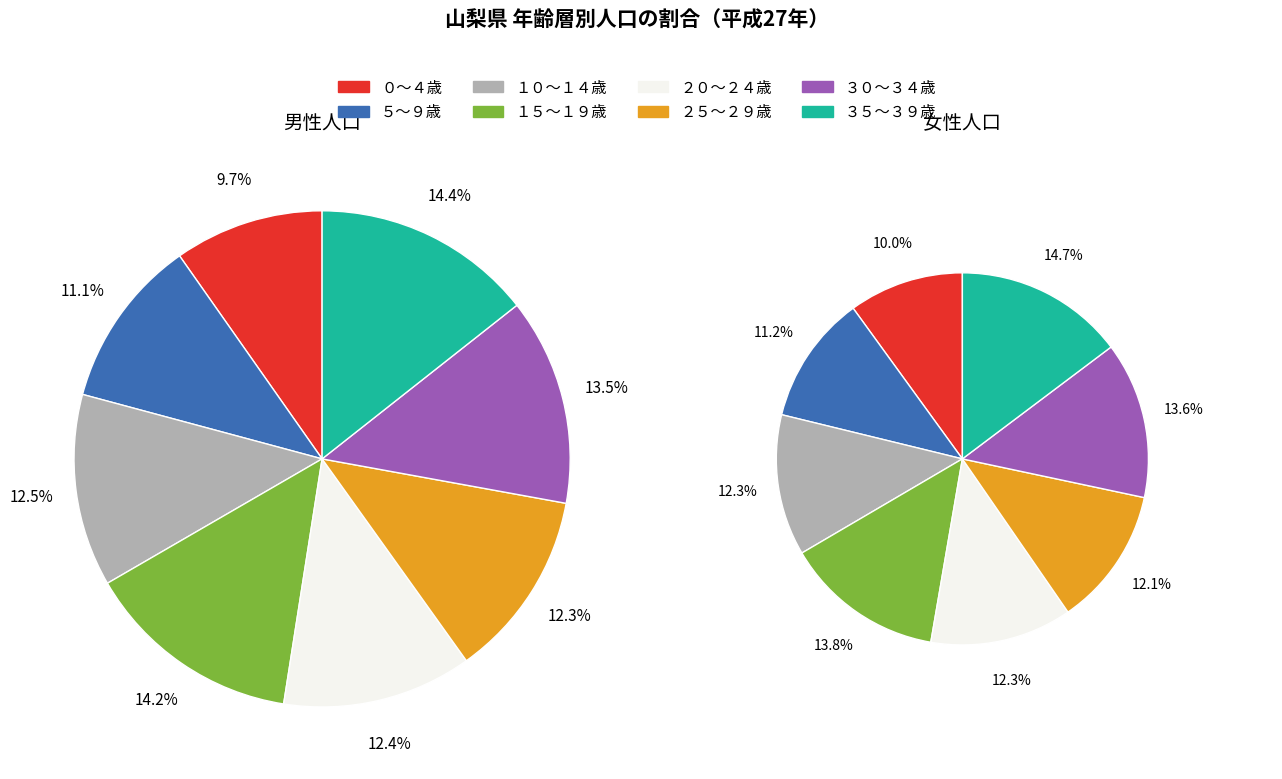

To the nearest percent, what is the combined percentage of 9 and 4?

21%